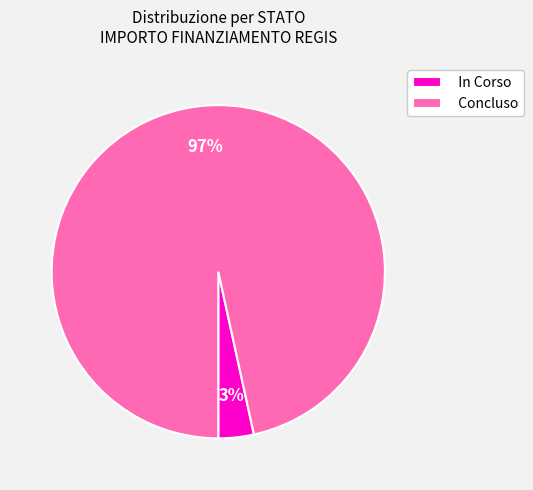

To the nearest percent, what is the average slice percentage?

50%